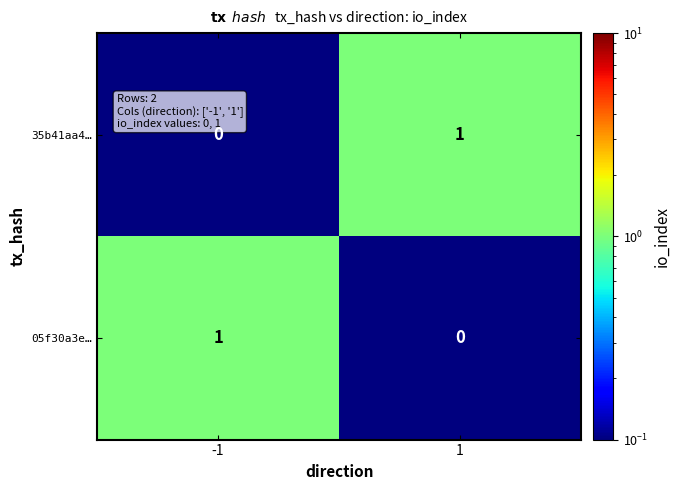

Reading right to left, what are all the values shown in this chart?

35b41aa4…: 1=1	-1=0
05f30a3e…: 1=0	-1=1